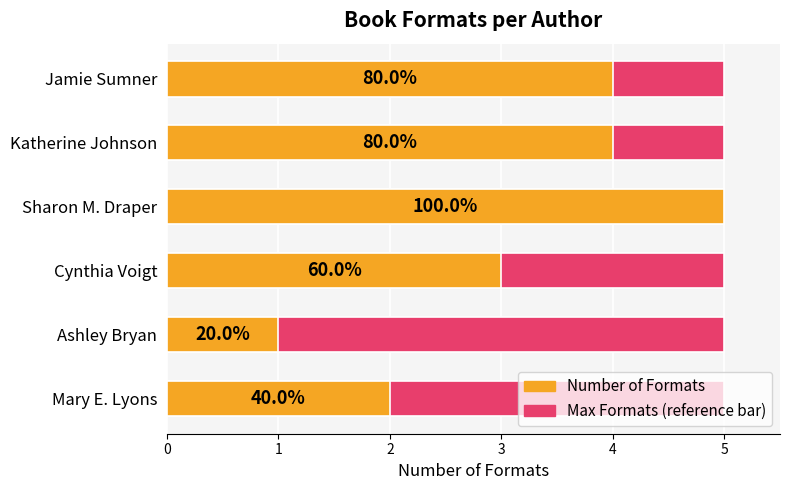

What is the average value of the Number of Formats series?

3.2